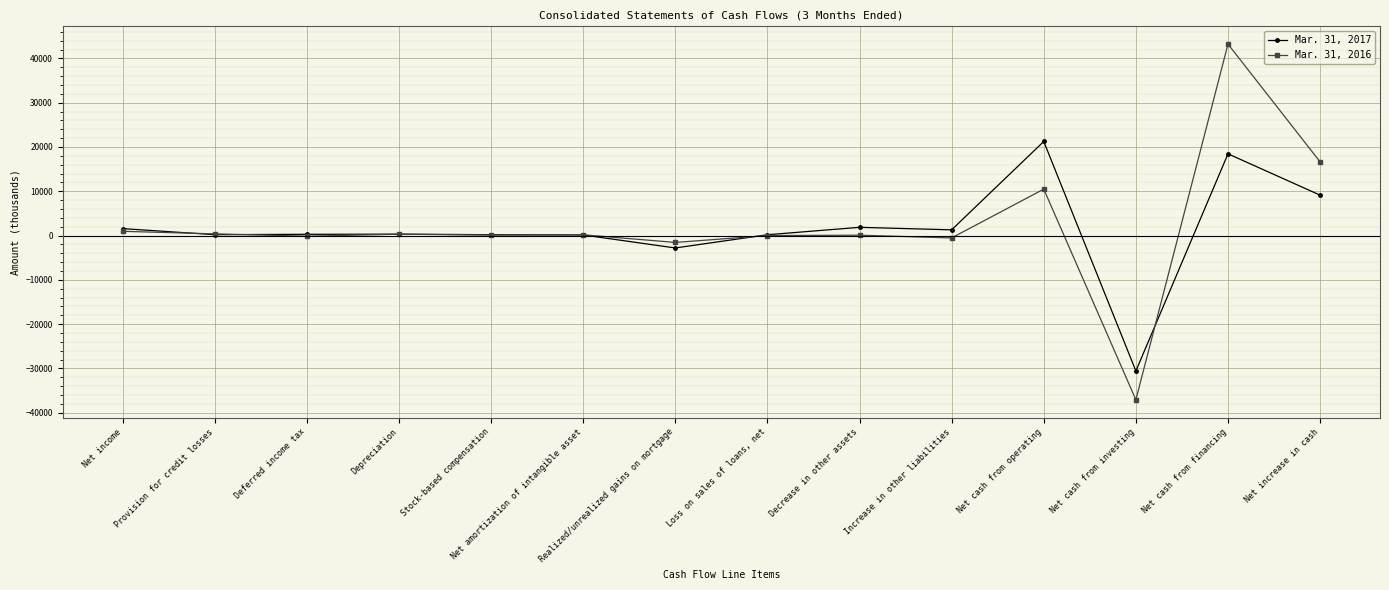

List the series in order of their overall mean, highest first.

Mar. 31, 2016, Mar. 31, 2017